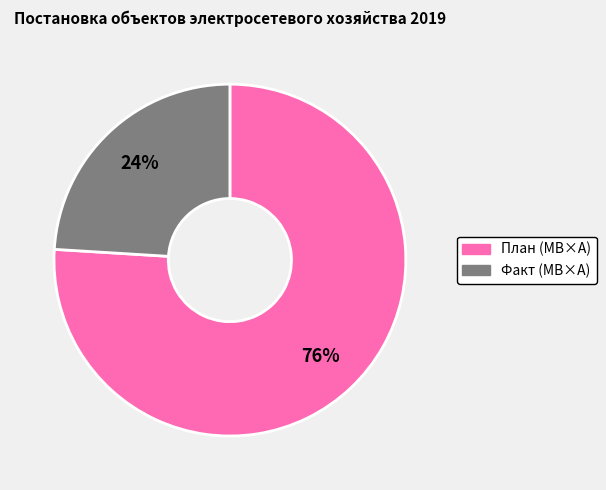

To the nearest percent, what is the difference between the largest and smallest slice percentages?

52%